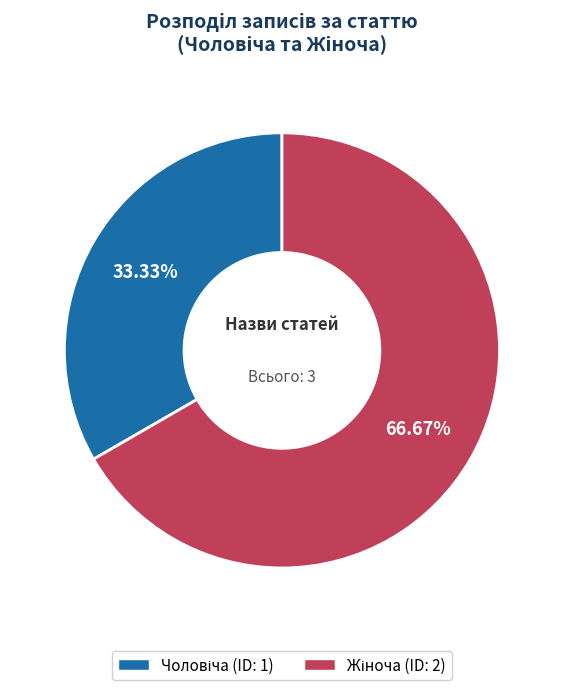

Is the sum of Чоловіча and Жіноча greater than half?

Yes